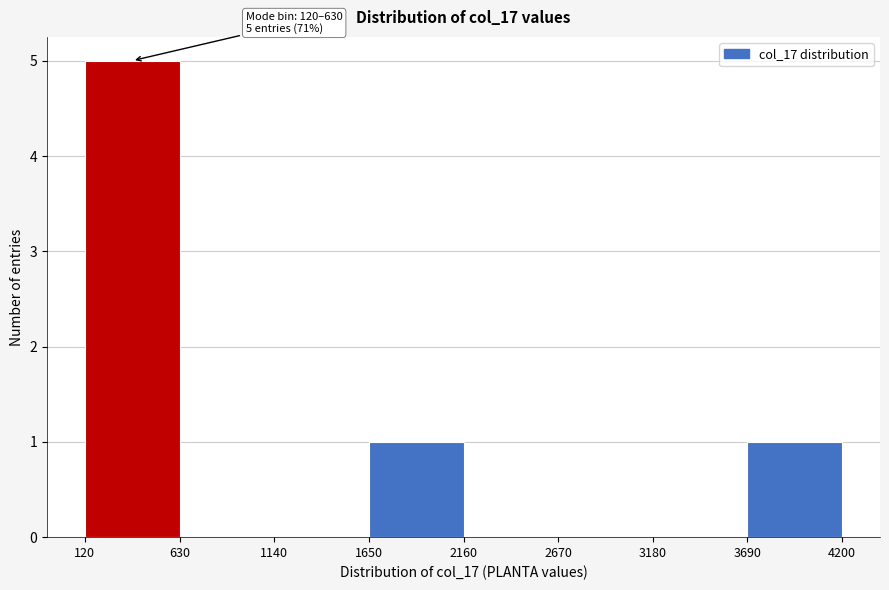

Which range on the x-axis has the tallest bar?

120 to 630